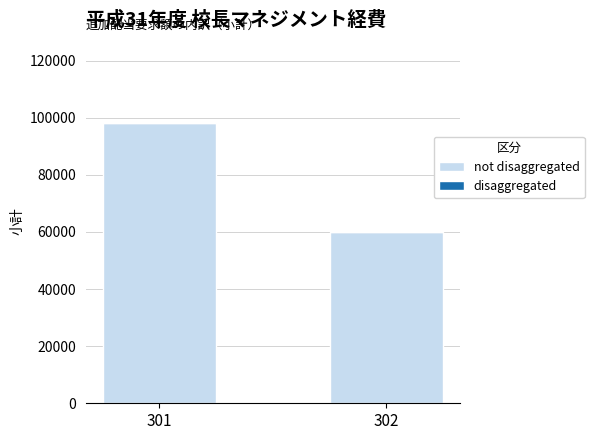

Rank the categories by value from highest to lowest.

301, 302